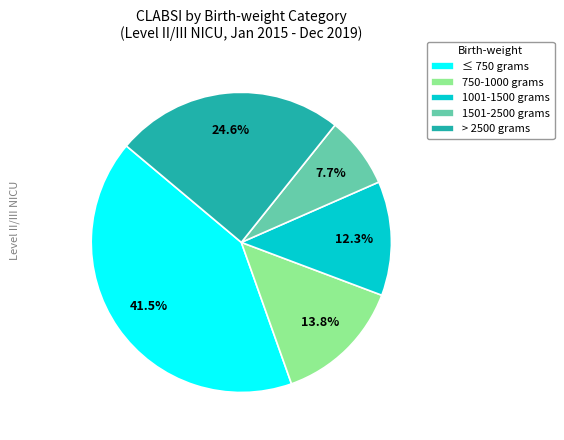

What is the total percentage of 1001-1500 grams and > 2500 grams?

36.9%